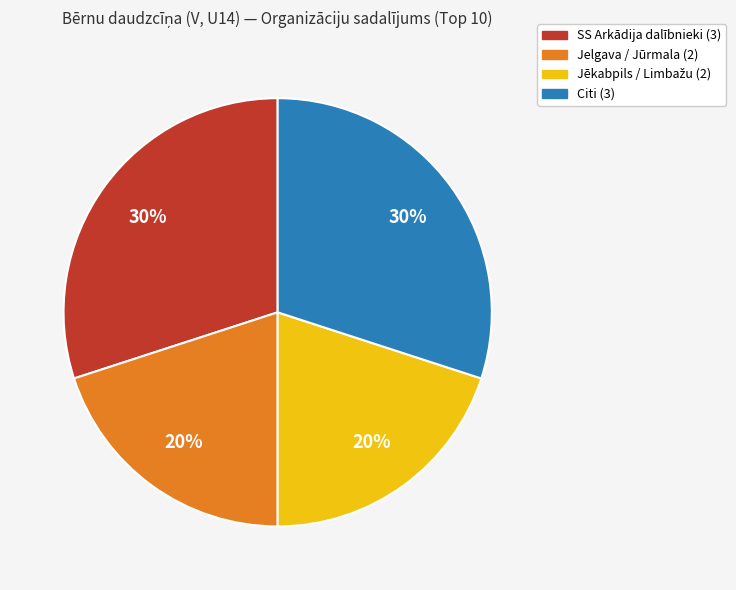

Does any single category account for the majority?

No